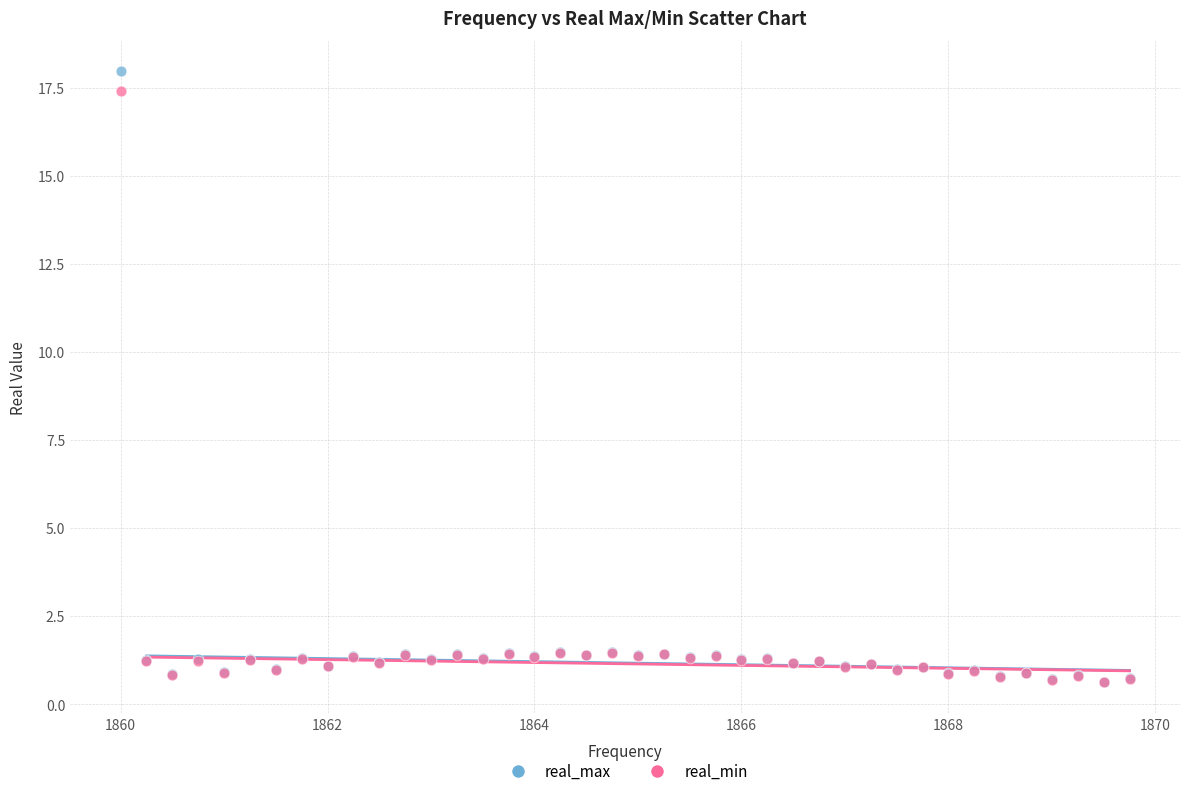

Which series reaches the maximum Y coordinate?

real_max